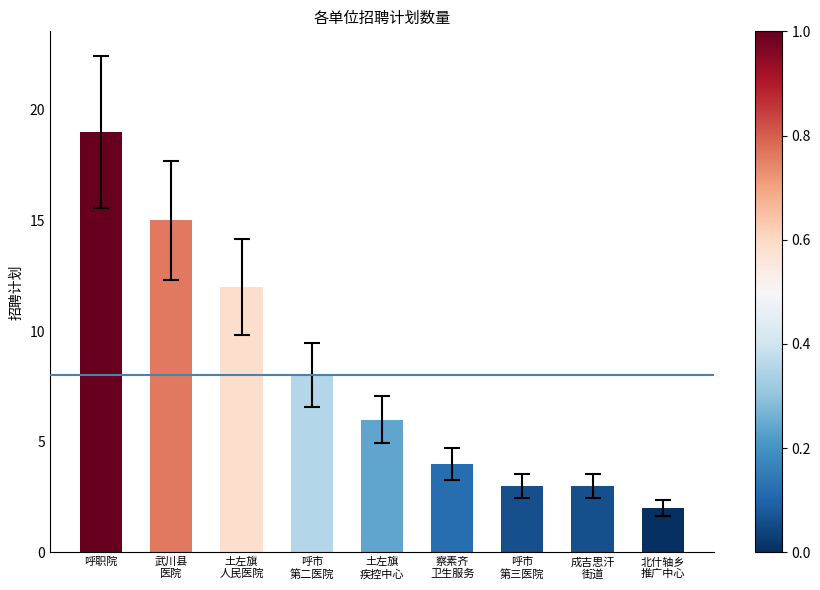

What is the difference between the maximum and minimum values?

17